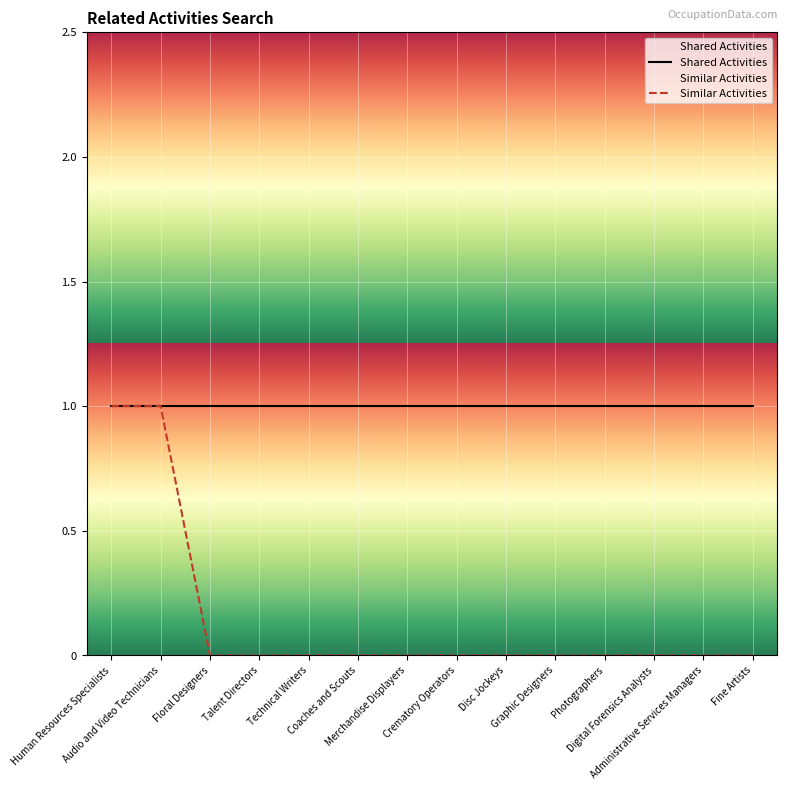

Between Crematory Operators and Technical Writers, which is larger?

Crematory Operators